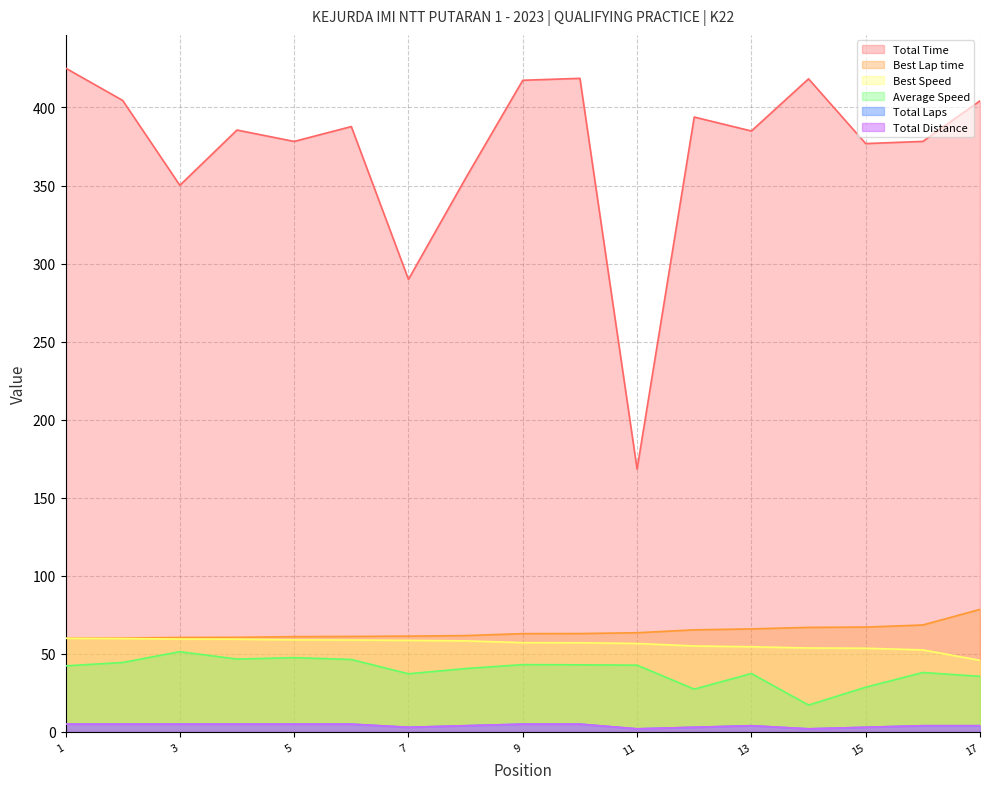

Is the value of Total Time at ARIEF ISTIANTO greater than the value of Total Distance at ANGGA LUDJI?

Yes